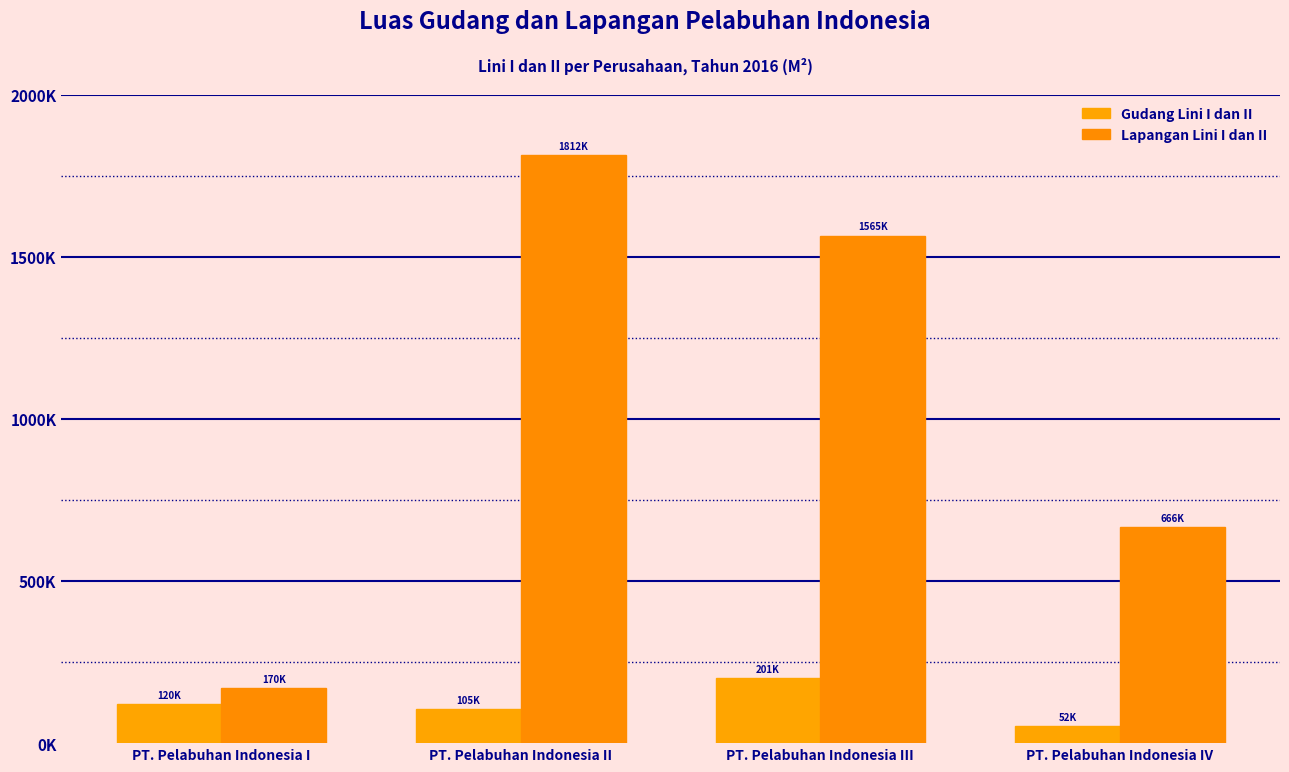

Which series has the largest range (max minus min)?

Lapangan Lini I dan II